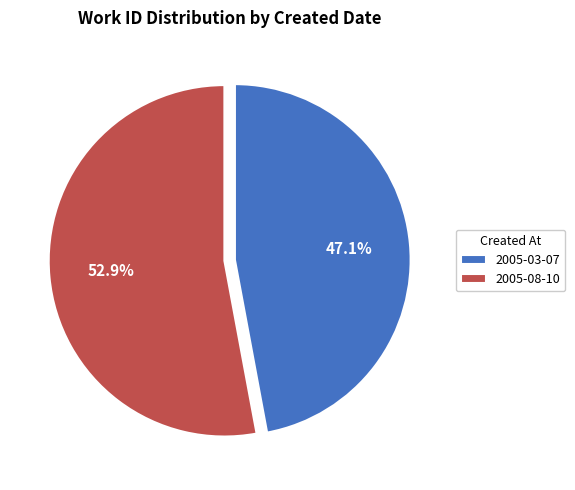

Which category accounts for the majority?

2005-08-10